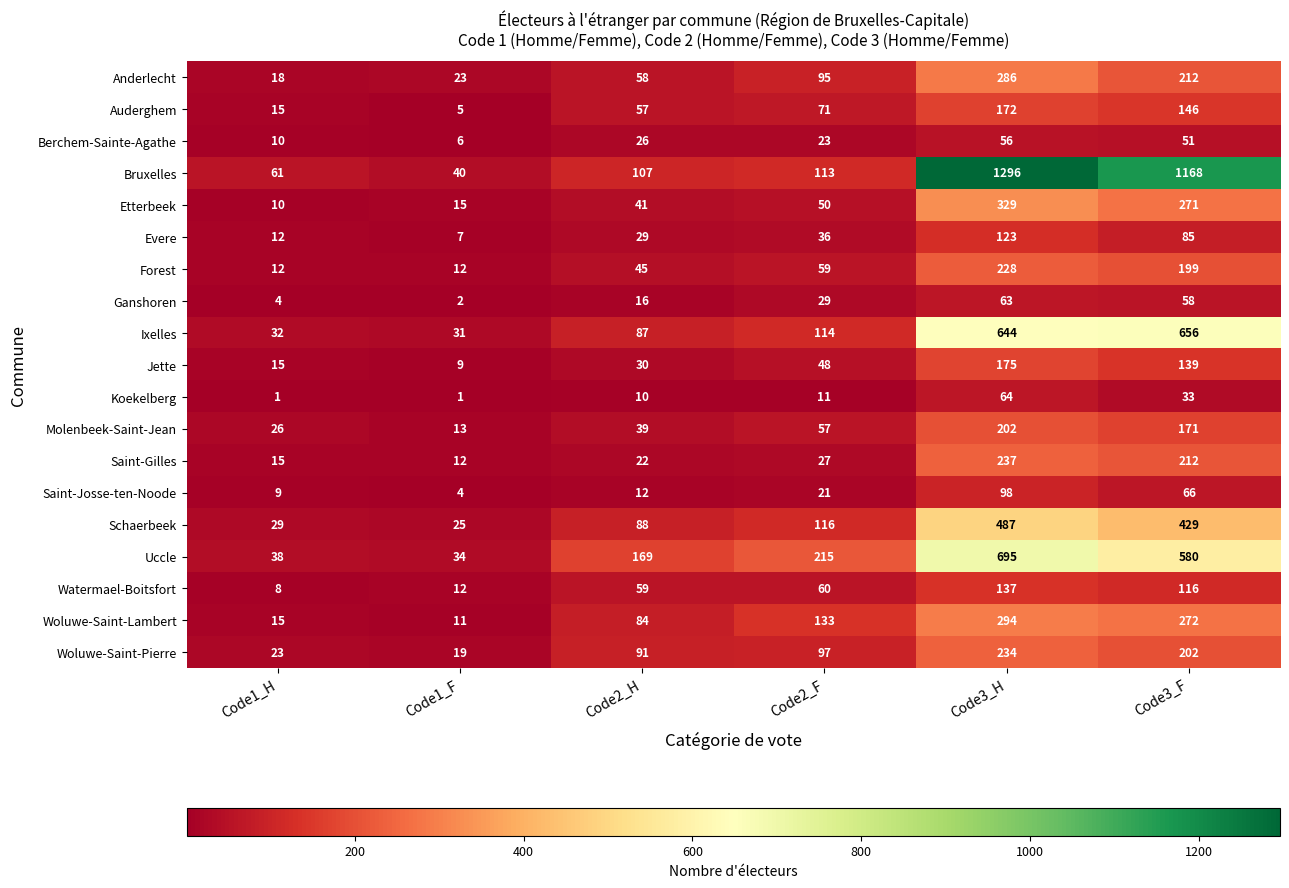

Which series has the largest total across all categories?

Bruxelles